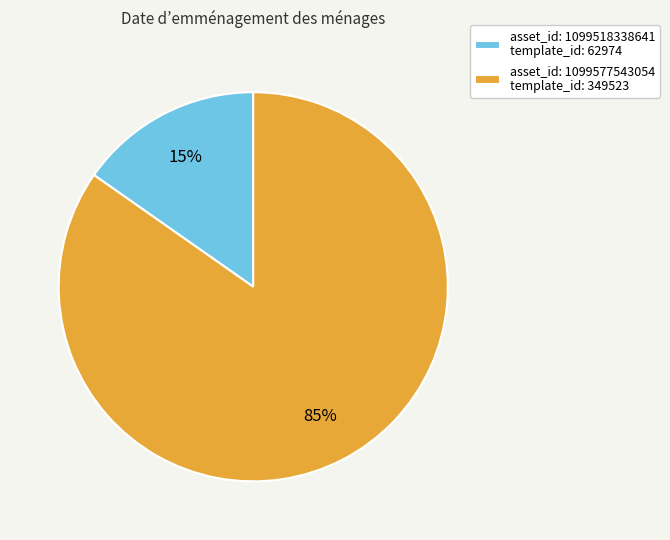

Which slice is the smallest?

asset_id: 1099518338641 template_id: 62974